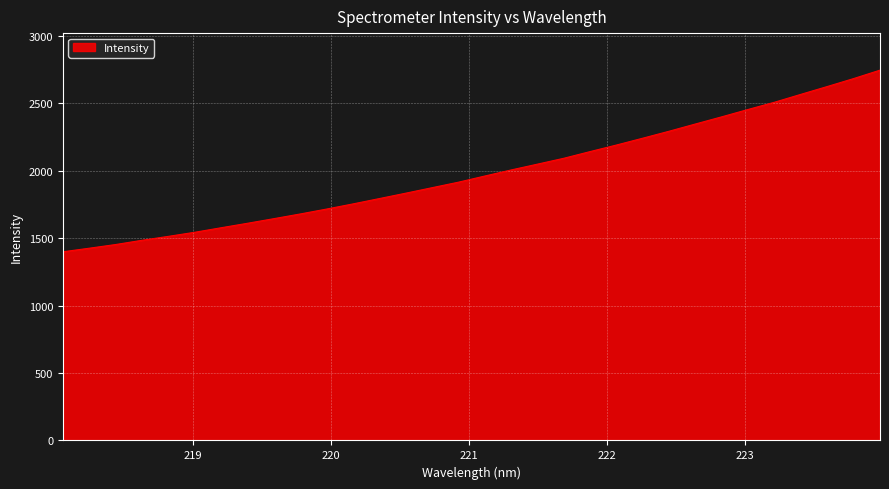

What is the difference between the maximum and minimum values?

1346.5